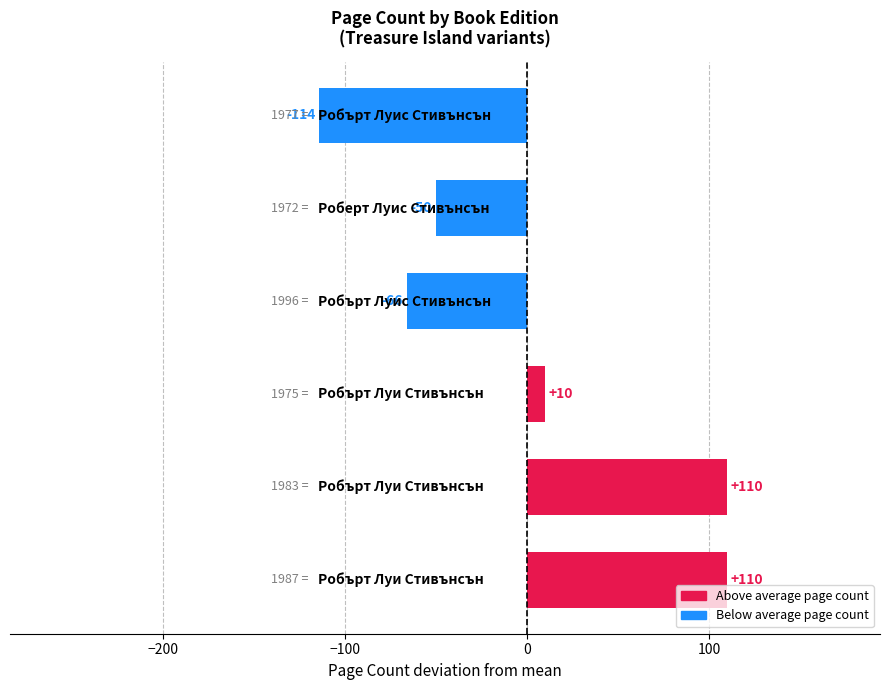

What is the greatest value displayed?

110